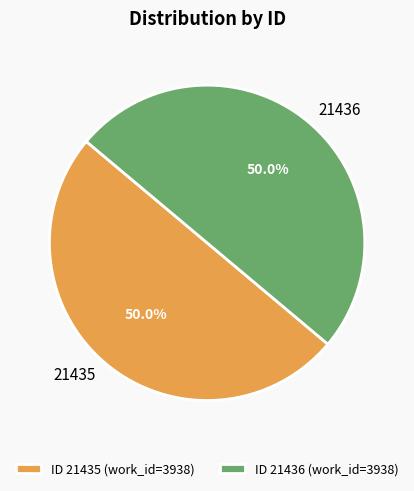

How many slices are in this pie chart?

2